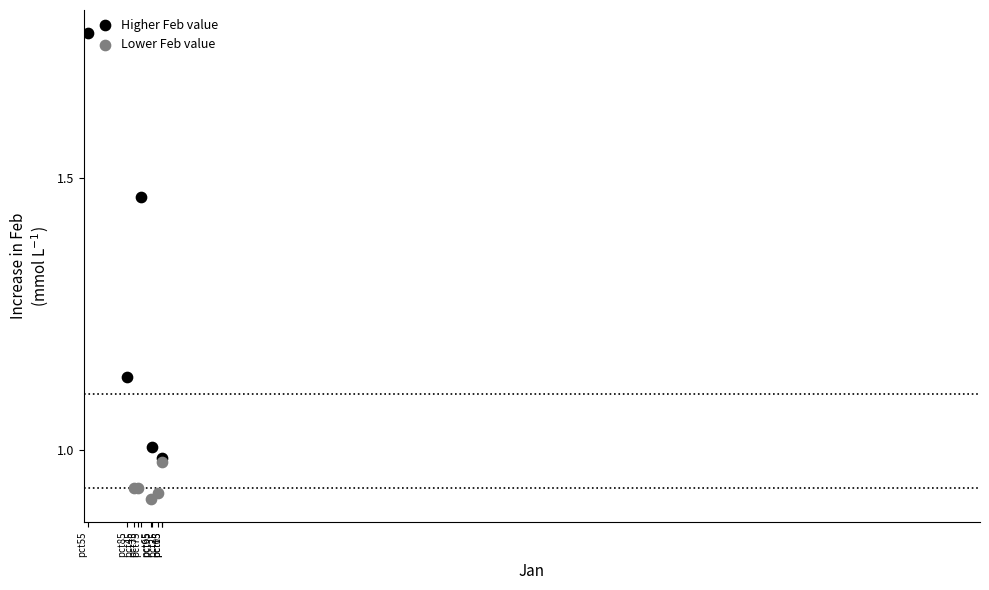

What are all the series names shown in the legend?

Higher Feb value, Lower Feb value